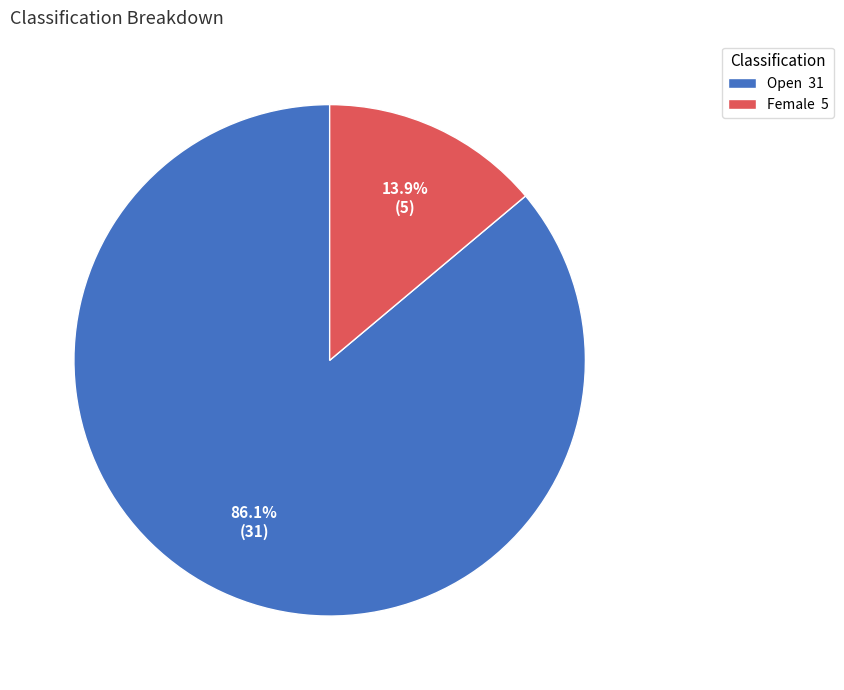

Does any single category account for the majority?

Yes